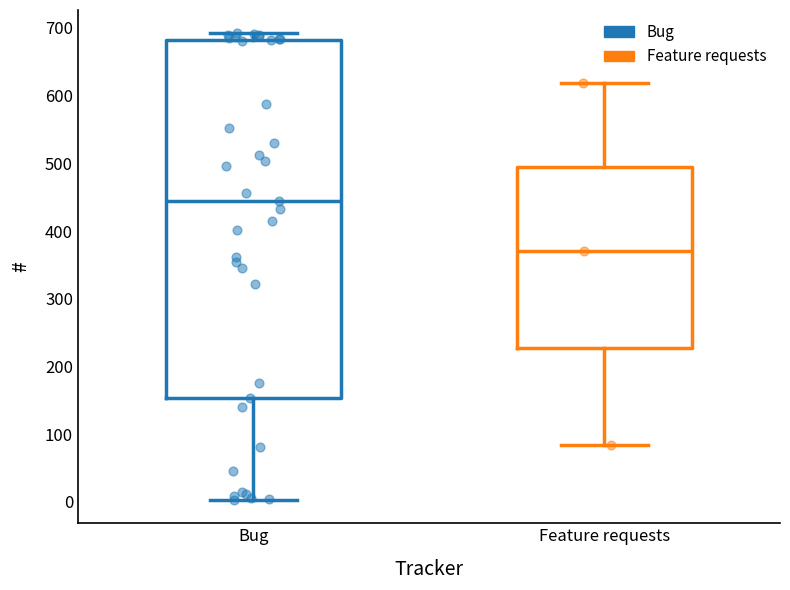

Where does the upper whisker of the box for Feature requests end on the y-axis? The values are not printed on the chart, so give them approximately, as read against the axis.

620